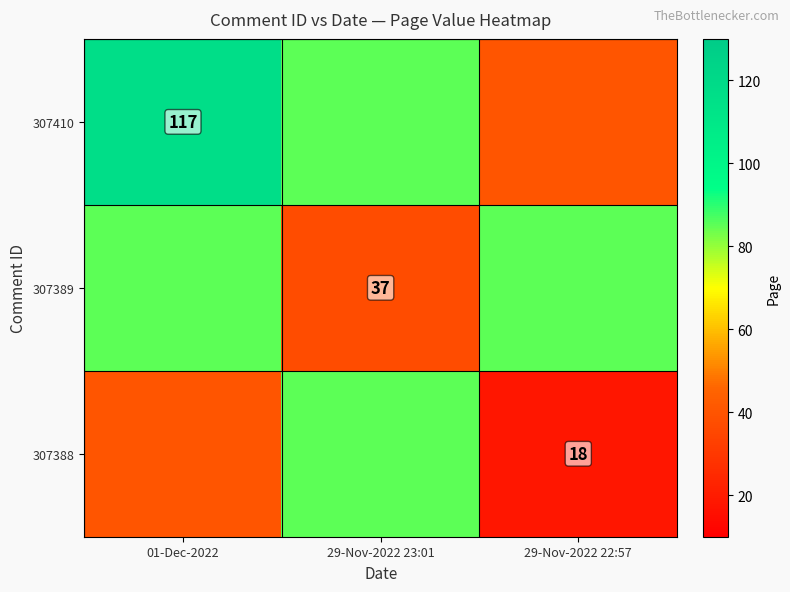

Count the number of categories in the chart.

3